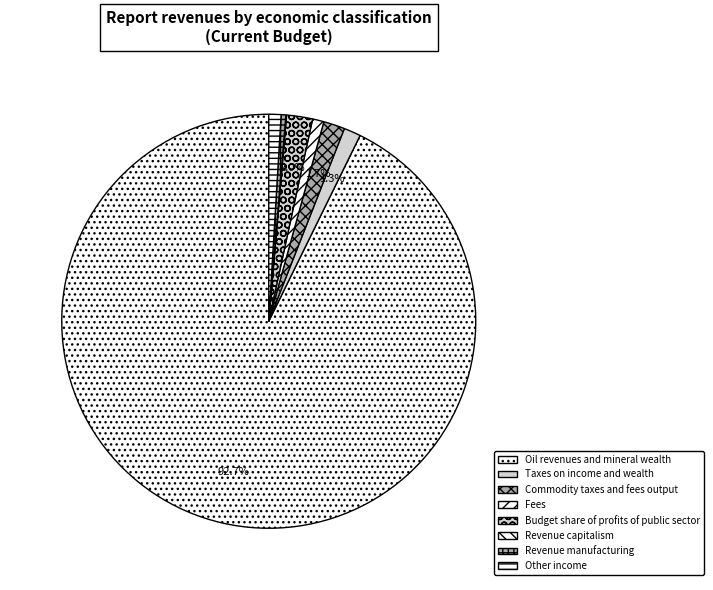

To the nearest percent, what percentage of the pie is Other income?

1%